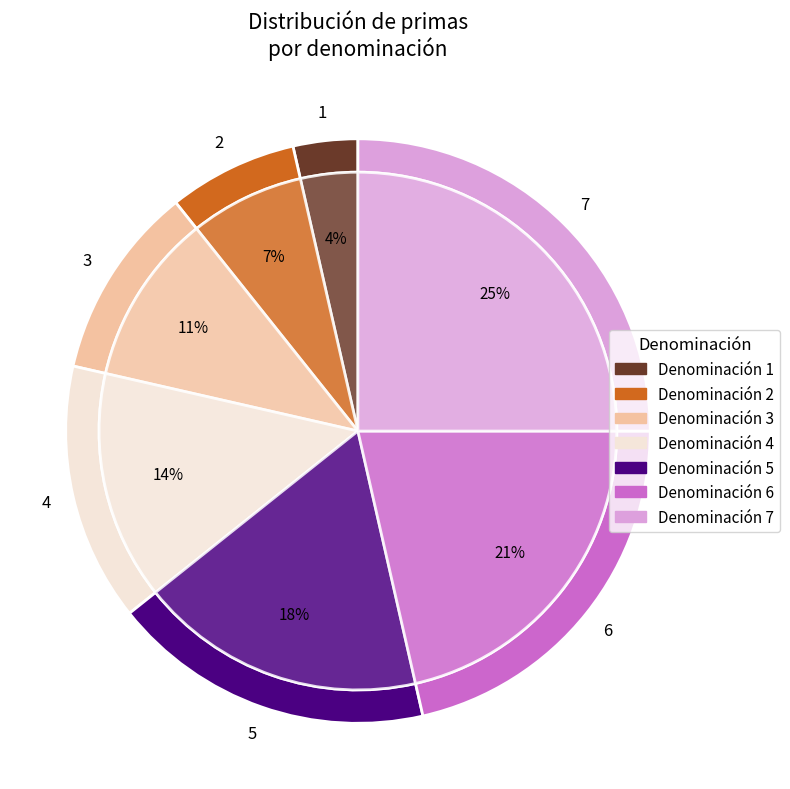

Which slice is the largest?

Denominación 7